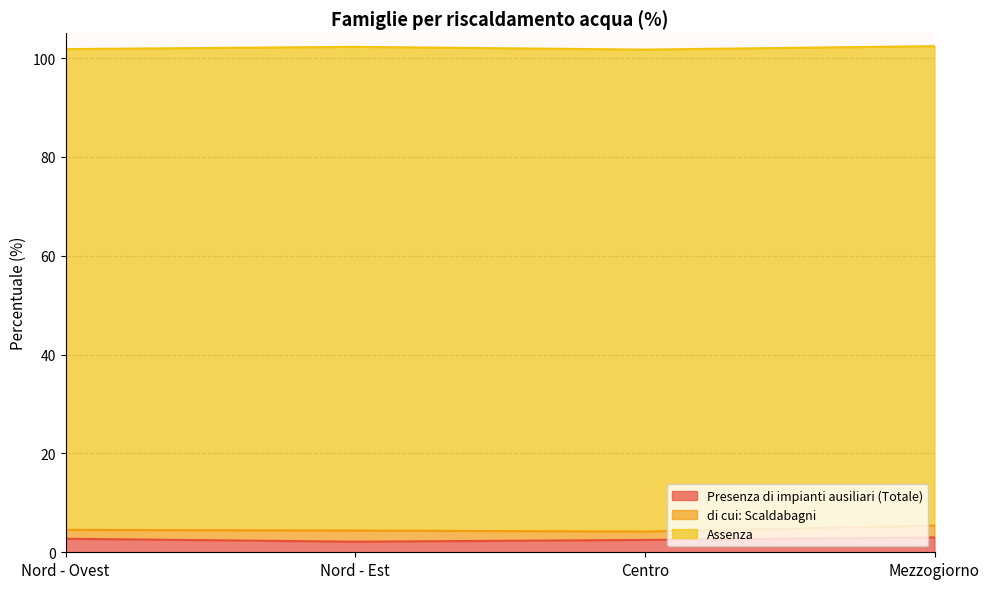

What is the label of the 3rd point from the right?

Nord - Est